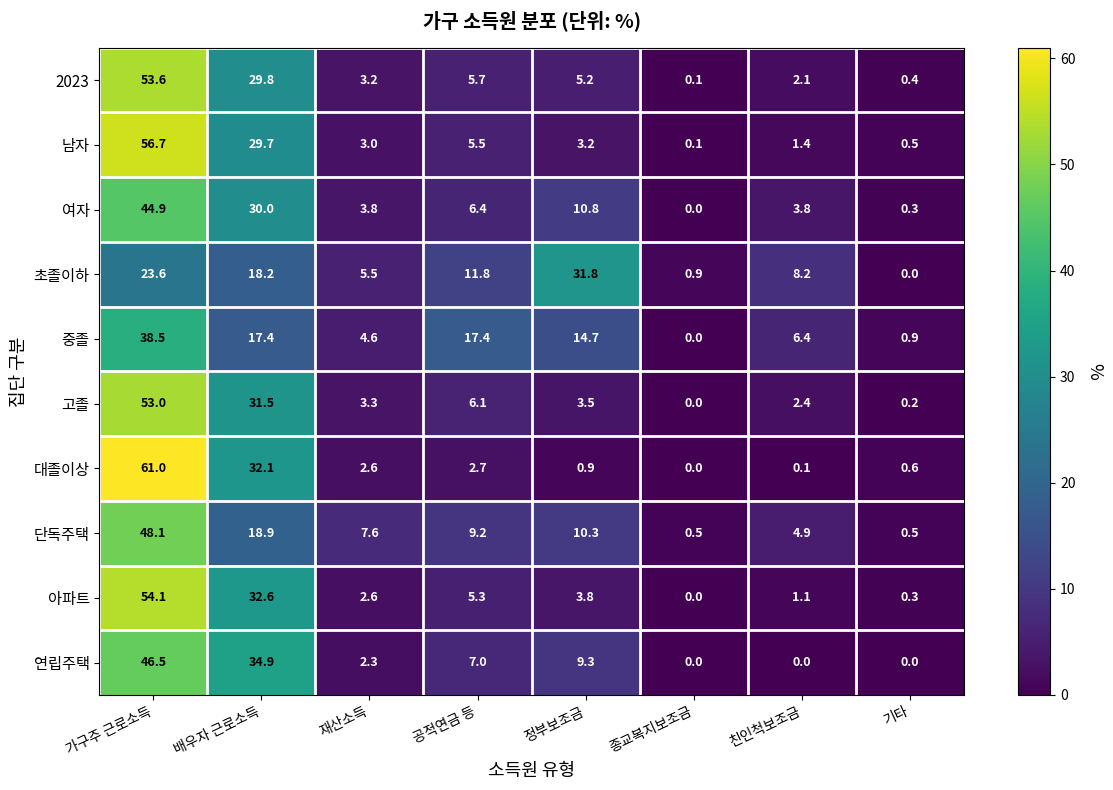

Which category has the highest value across all series?

가구주 근로소득